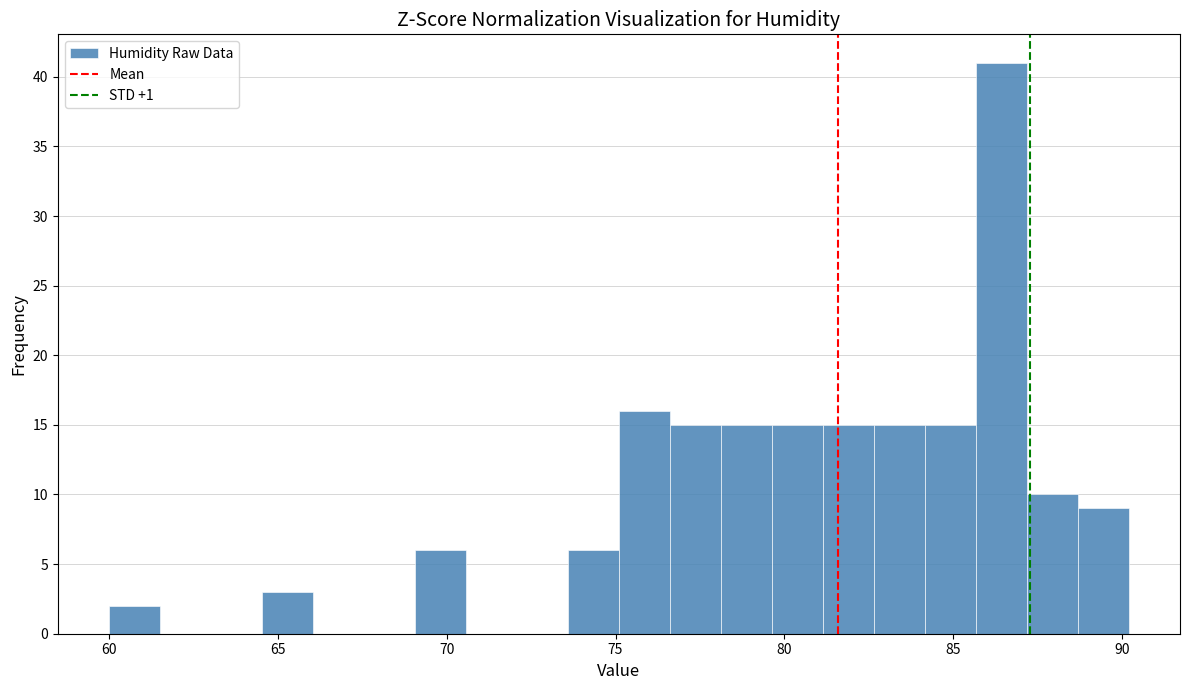

Read against the x-axis, roughly where is the centre of the tallest bar?

86.5